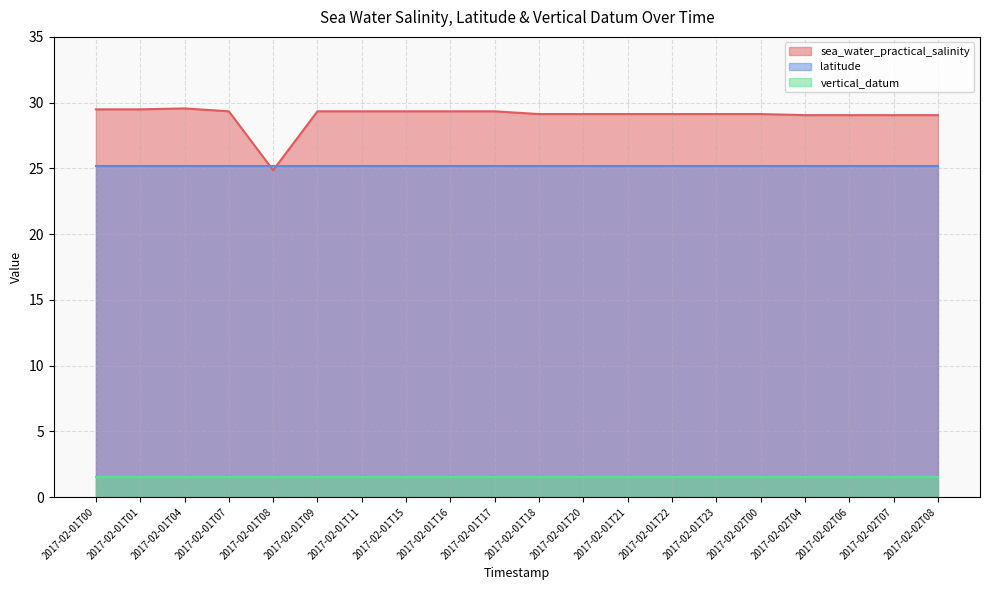

True or false: sea_water_practical_salinity has more than 0 points higher than both neighbors.

True